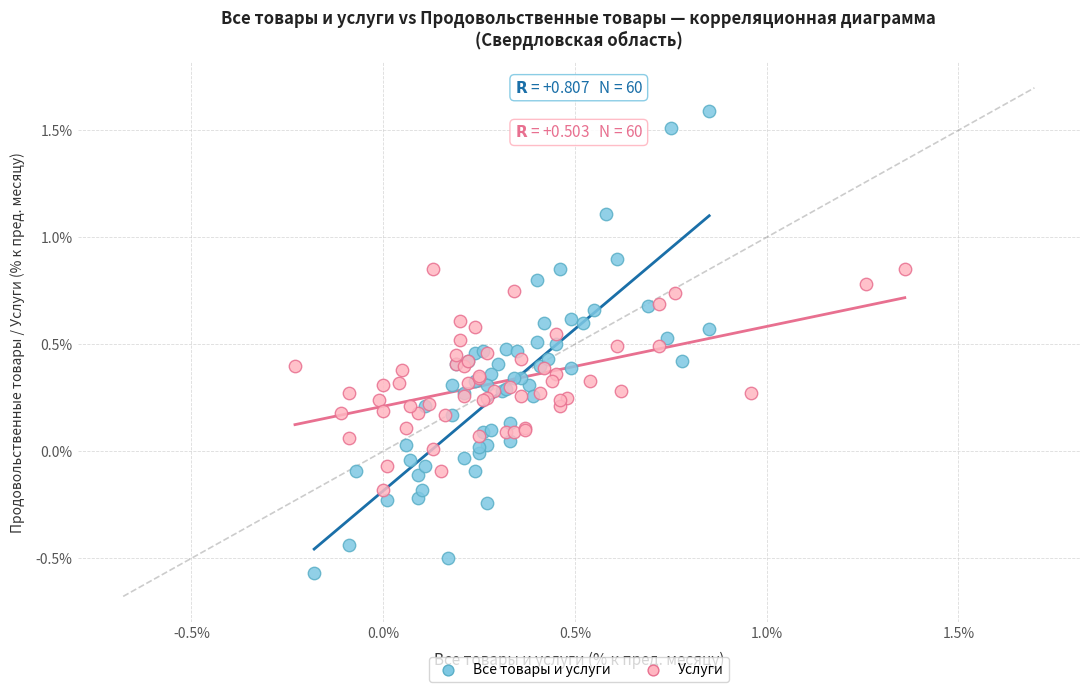

What are all the series names shown in the legend?

Все товары и услуги, Услуги